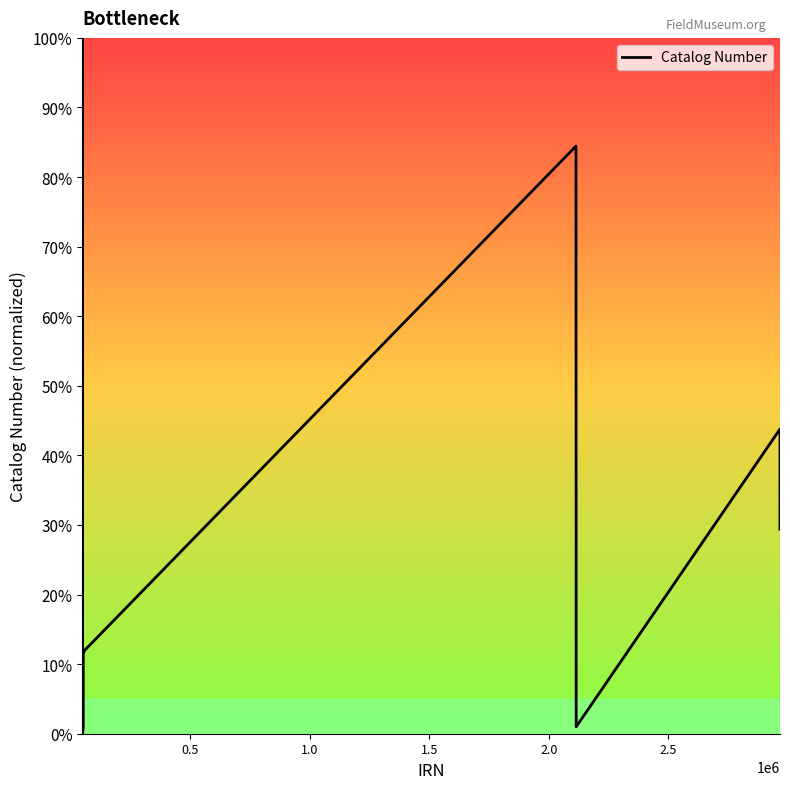

Count the number of values greater than 11.

23